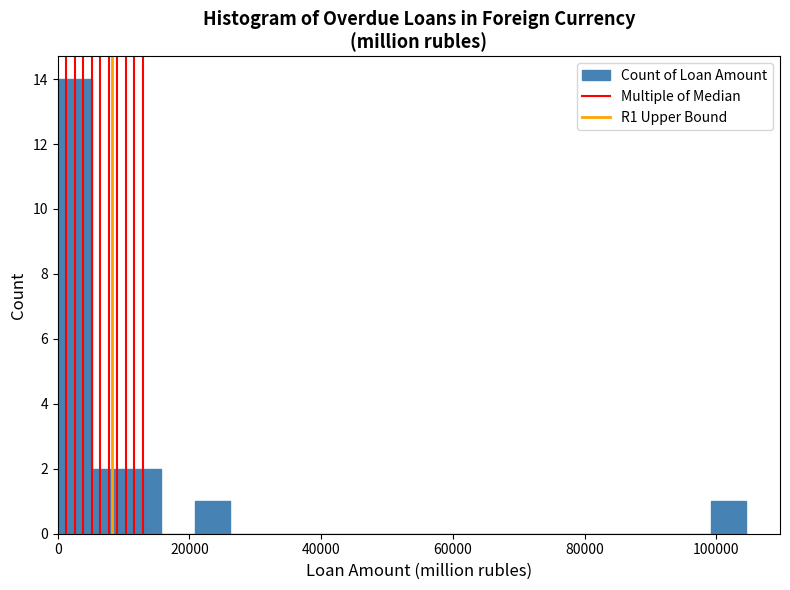

Read against the x-axis, roughly where is the centre of the tallest bar?

2000